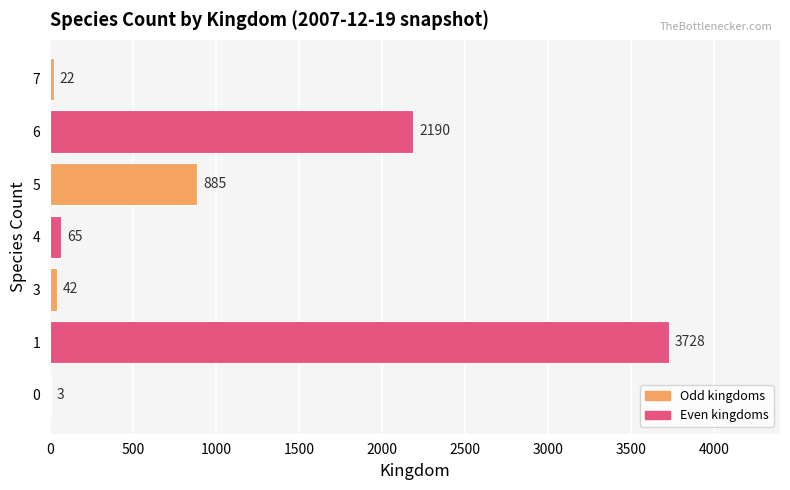

The value at 3 is 42. True or false?

True